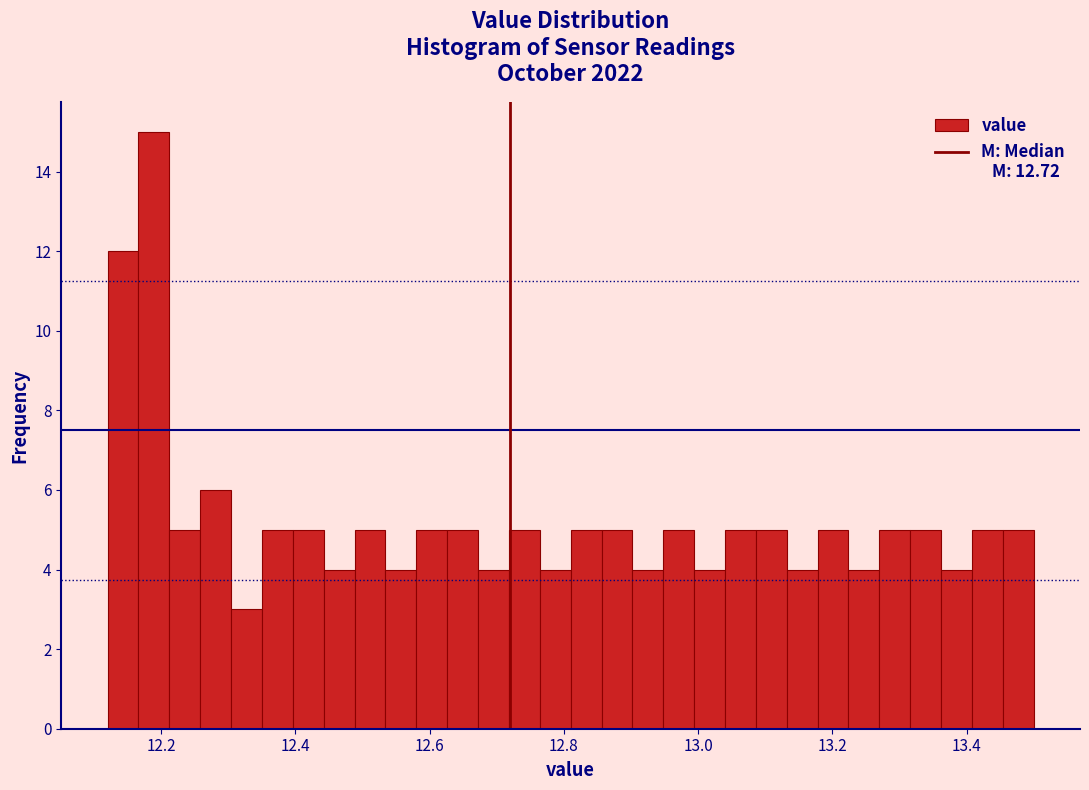

Read against the x-axis, roughly where is the centre of the tallest bar?

12.18